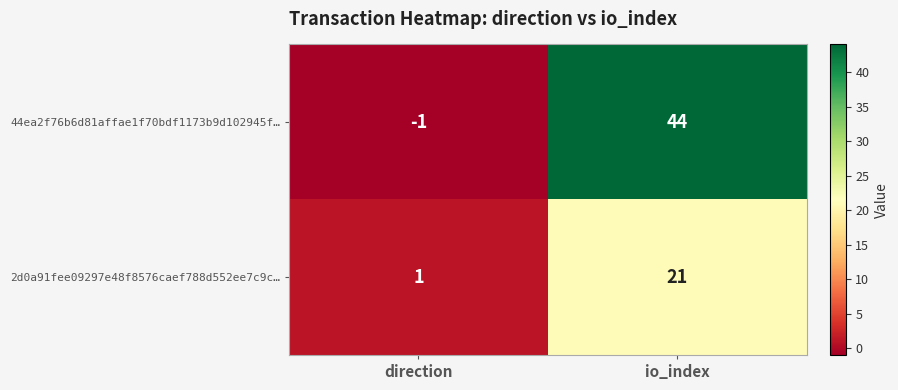

Which category has the highest value across all series?

io_index